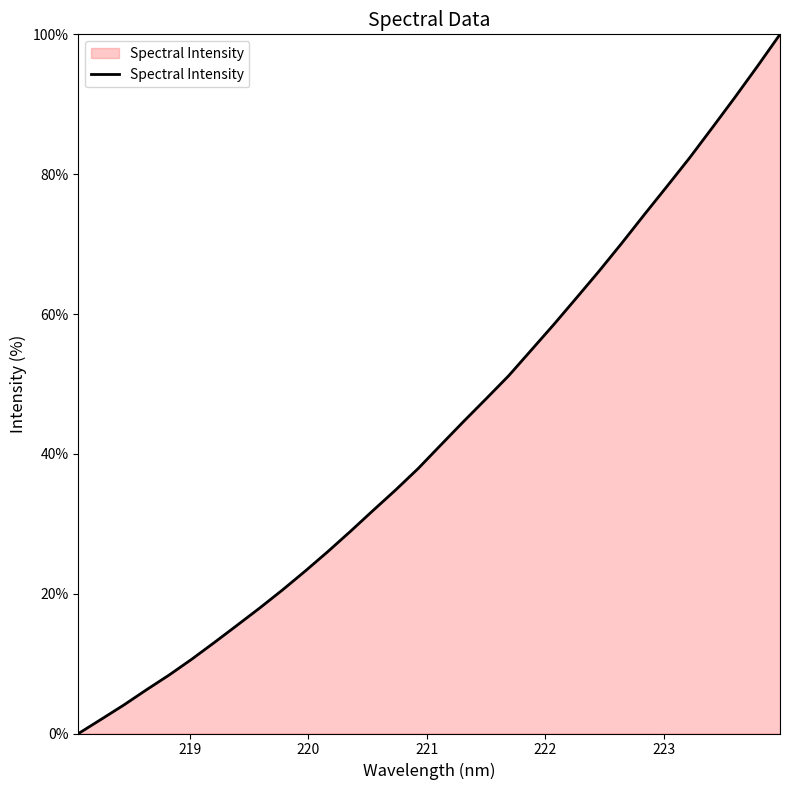

How many lines are shown in the chart?

1